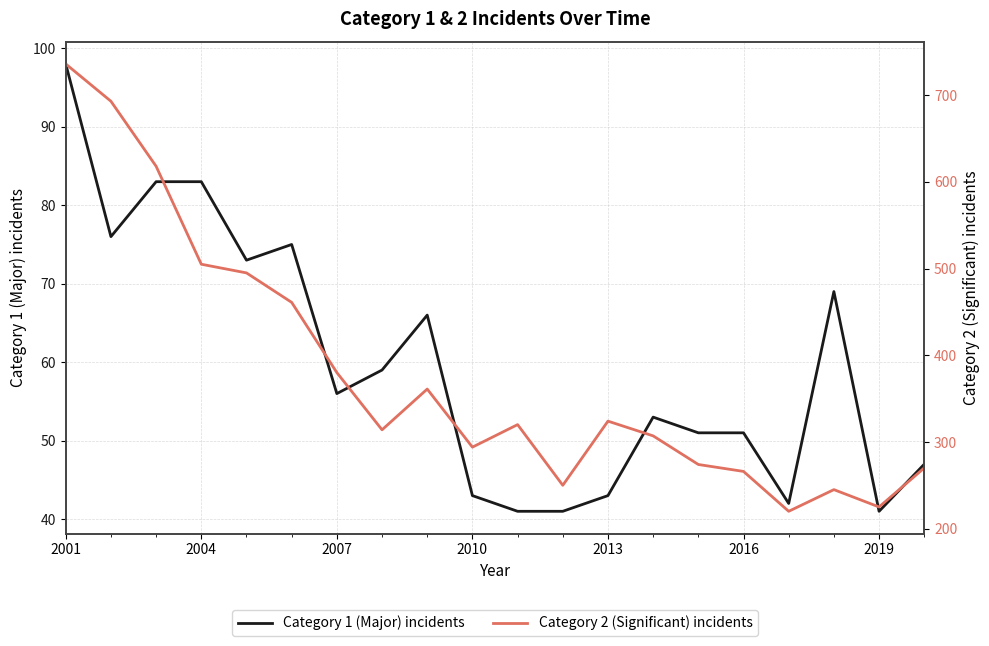

The value of Category 2 (Significant) incidents at 2013 is 494. True or false?

False